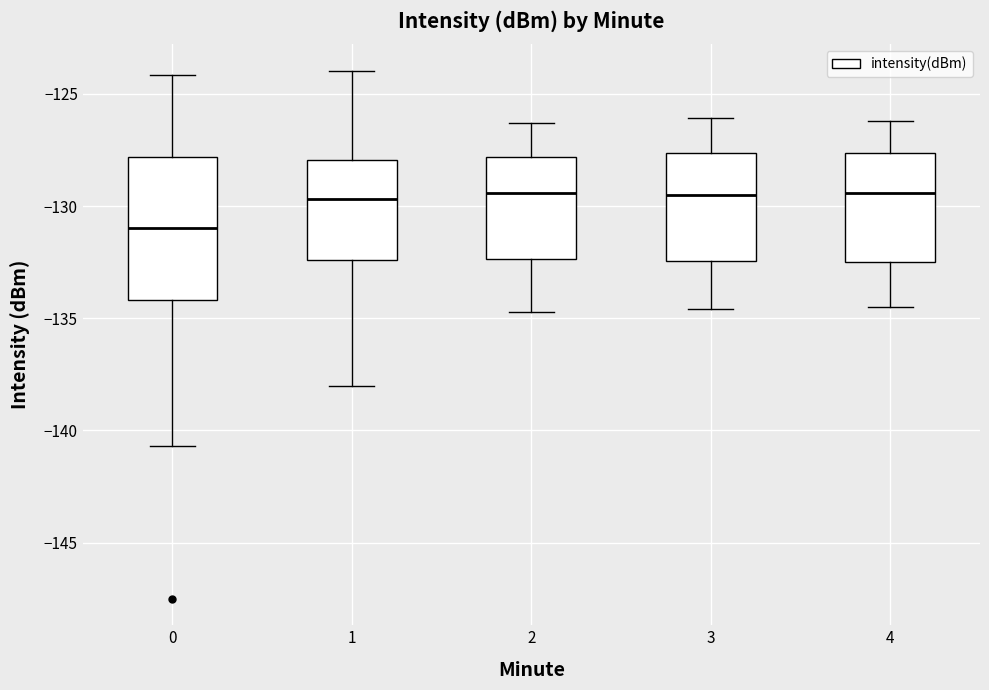

Reading left to right, read every box against the y-axis: the position of its median line, the range the box covers, and the ends of its whiskers. The values are not printed on the chart, so give them approximately, as read against the axis.

0: median -131.0, box -134.0 to -128.0, whiskers -140.5 to -124.0
1: median -129.5, box -132.5 to -128.0, whiskers -138.0 to -124.0
2: median -129.5, box -132.5 to -128.0, whiskers -134.5 to -126.5
3: median -129.5, box -132.5 to -127.5, whiskers -134.5 to -126.0
4: median -129.5, box -132.5 to -127.5, whiskers -134.5 to -126.0